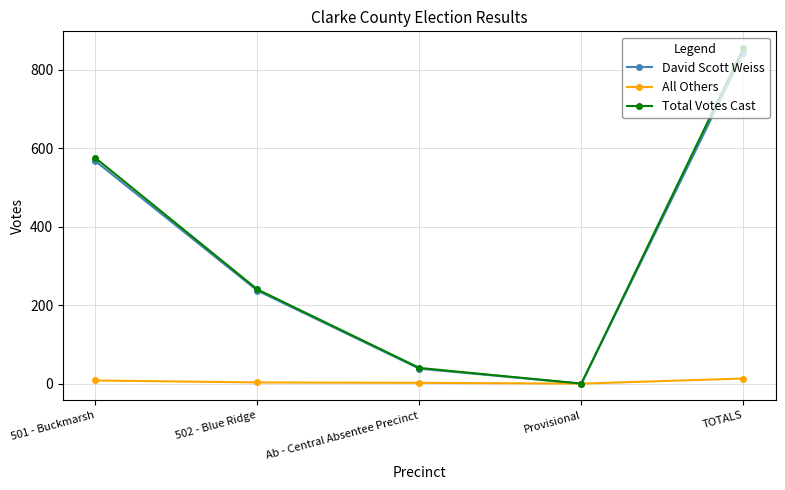

What is the maximum value shown in the chart?

855